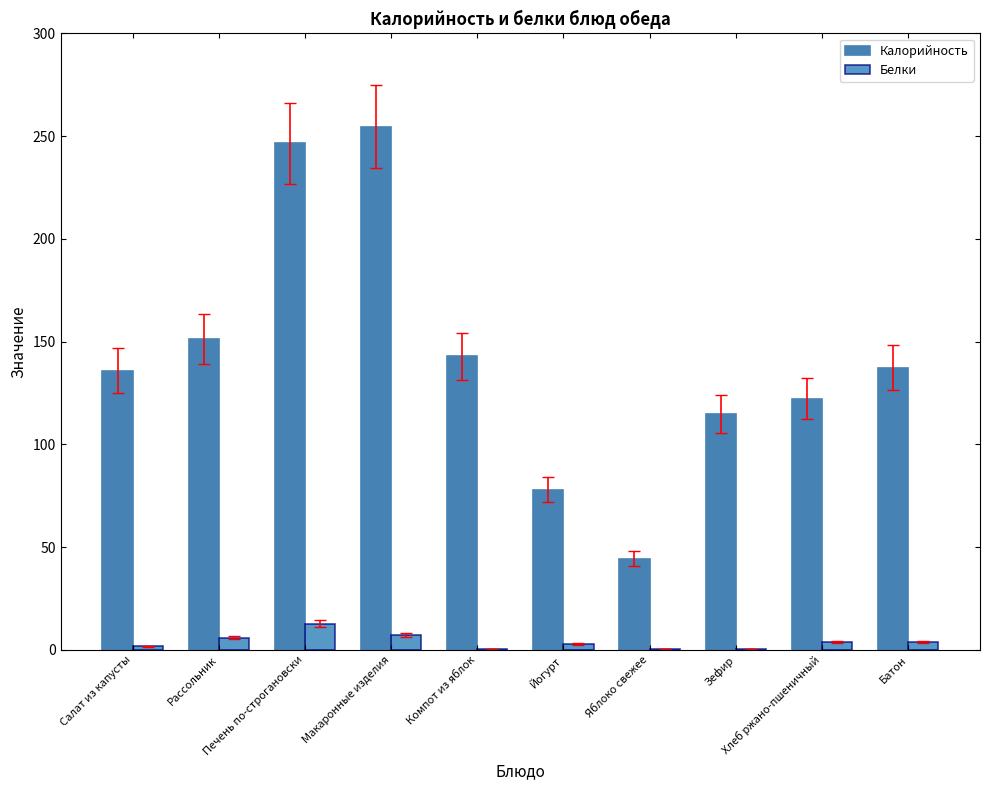

What is the highest value of the Белки series?

12.8